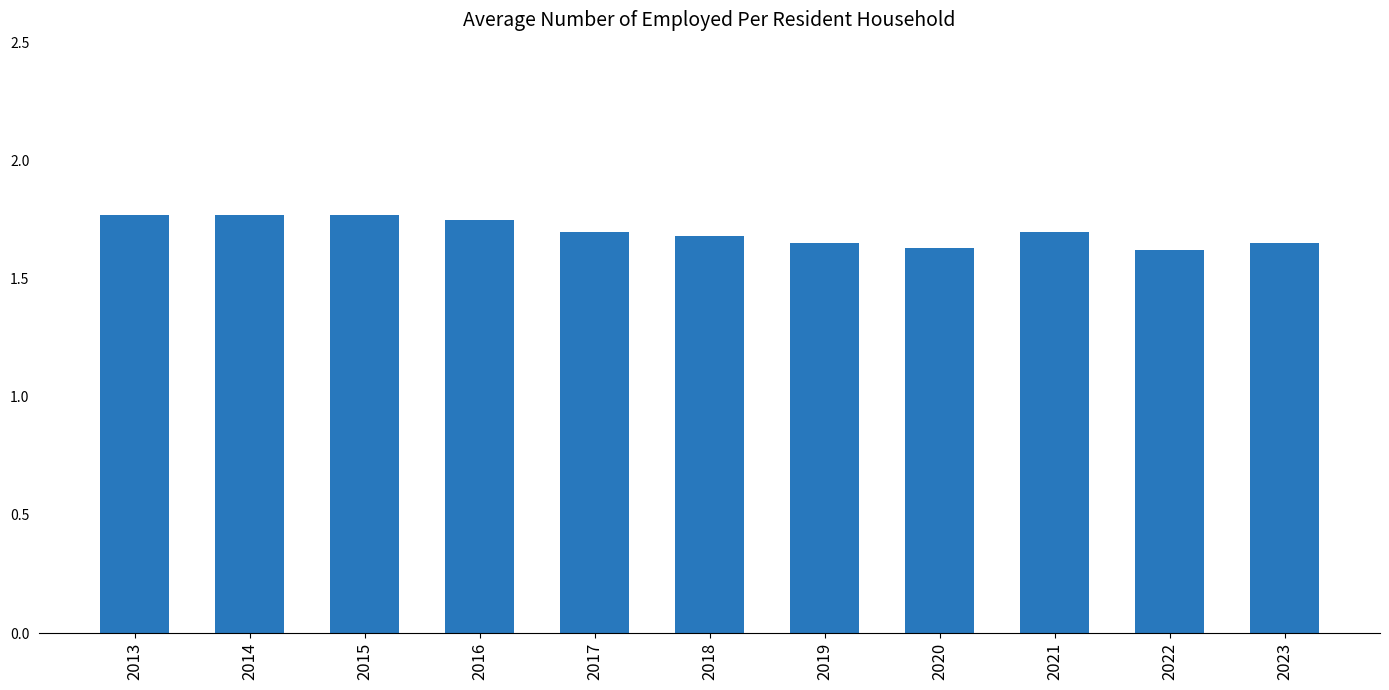

What is the value of the 5th bar from the left?

1.7